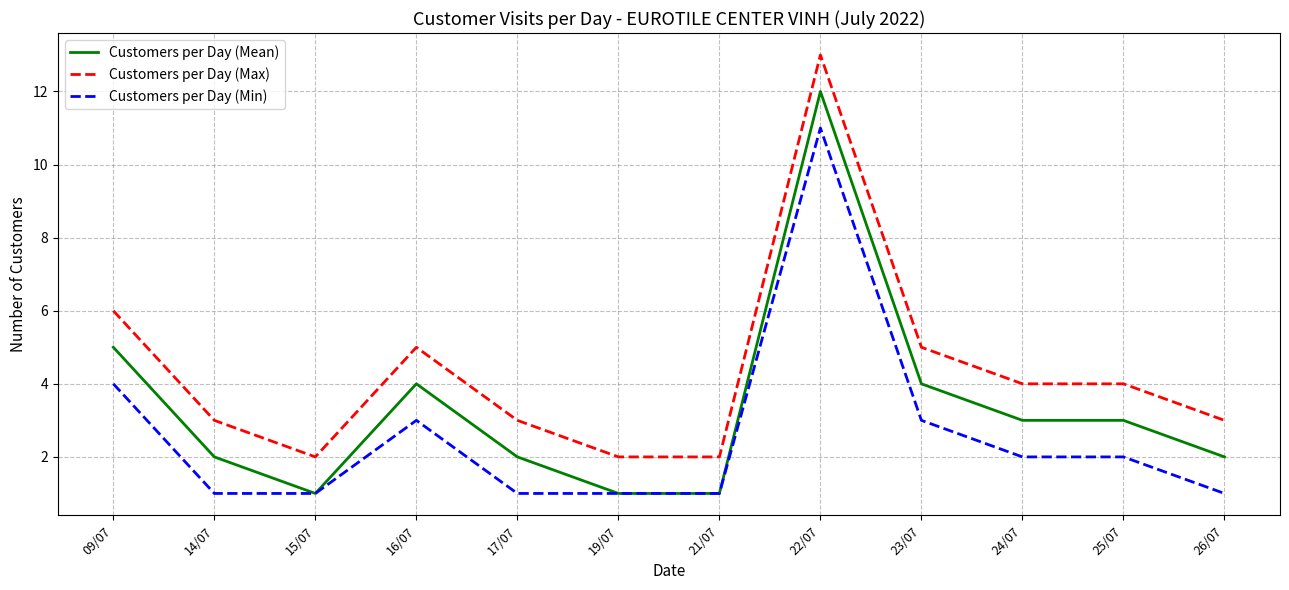

Reading right to left, transcribe all the data shown in this chart.

Customers per Day (Mean): 26/07=2	25/07=3	24/07=3	23/07=4	22/07=12	21/07=1	19/07=1	17/07=2	16/07=4	15/07=1	14/07=2	09/07=5
Customers per Day (Max): 26/07=3	25/07=4	24/07=4	23/07=5	22/07=13	21/07=2	19/07=2	17/07=3	16/07=5	15/07=2	14/07=3	09/07=6
Customers per Day (Min): 26/07=1	25/07=2	24/07=2	23/07=3	22/07=11	21/07=1	19/07=1	17/07=1	16/07=3	15/07=1	14/07=1	09/07=4